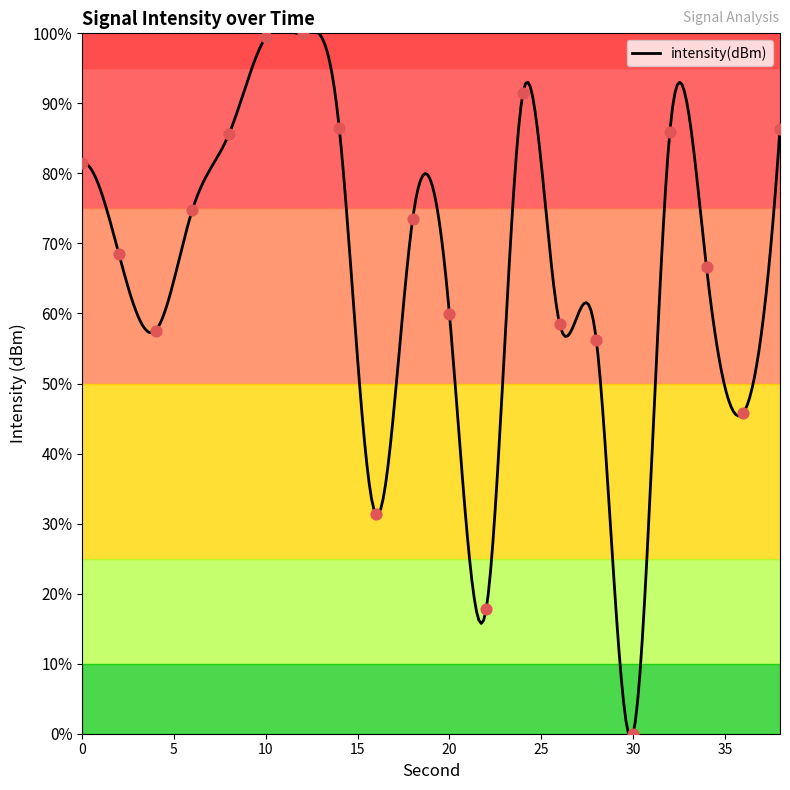

Between 20 and 22, which is larger?

20